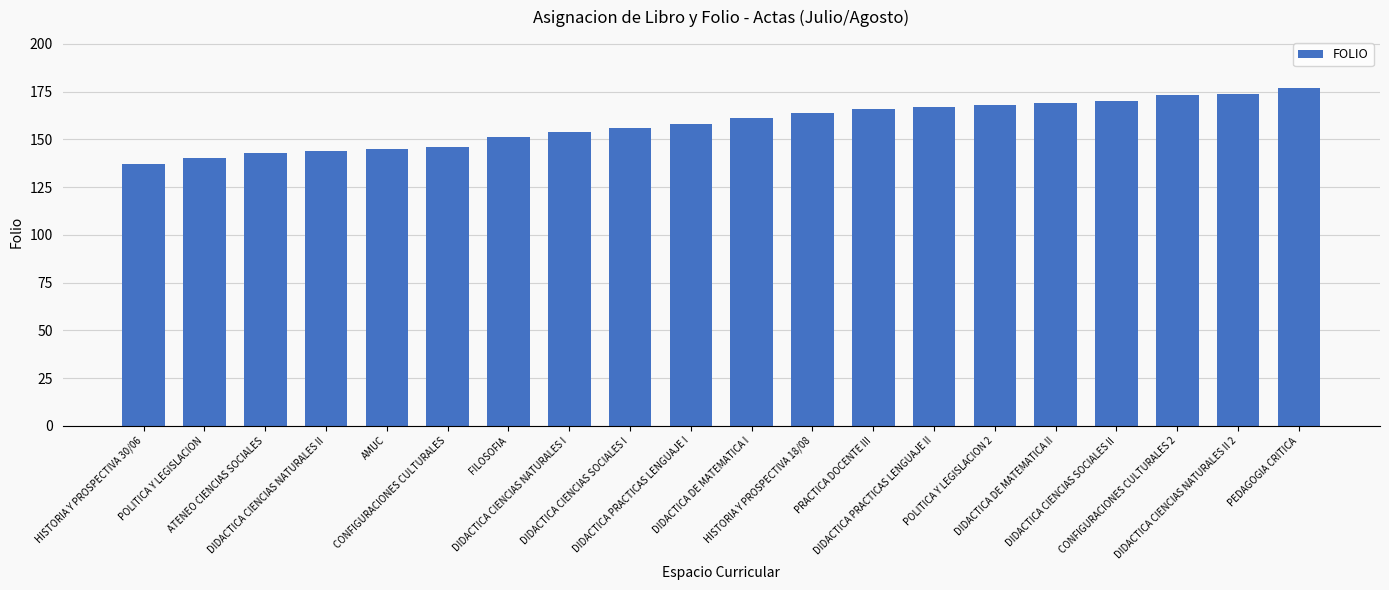

Between PRACTICA DOCENTE III and AMUC, which is larger?

PRACTICA DOCENTE III